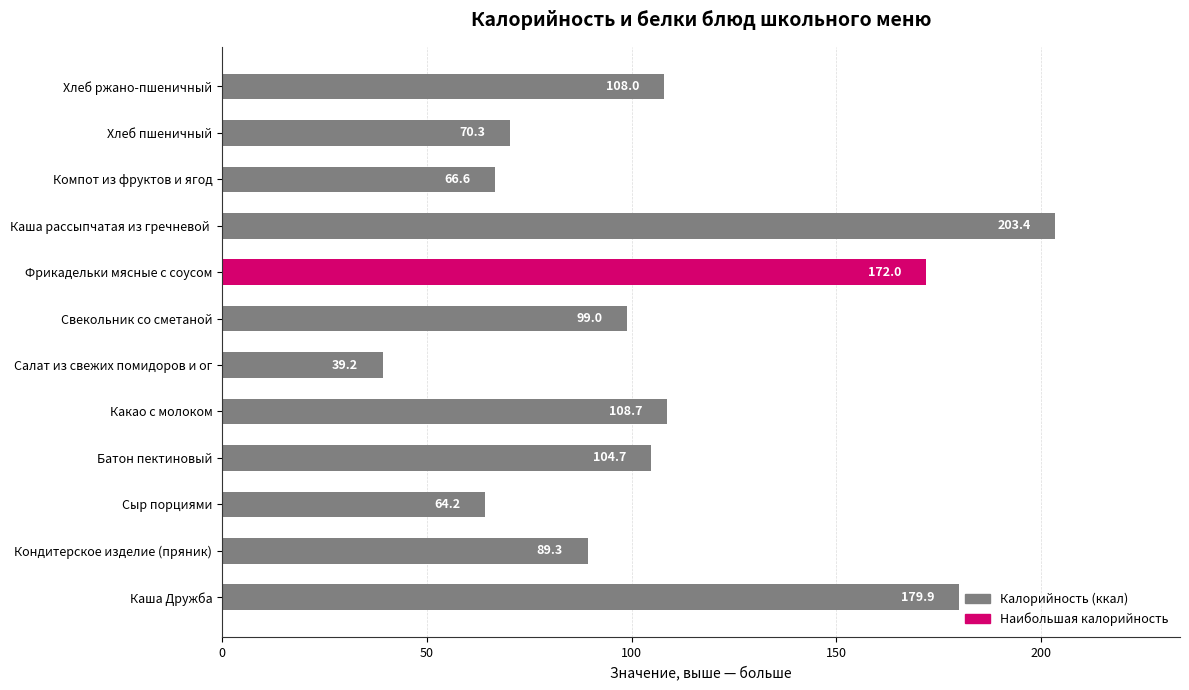

Rank the categories by value from highest to lowest.

Каша рассыпчатая из гречневой , Каша Дружба, Фрикадельки мясные с соусом, Какао с молоком, Хлеб ржано-пшеничный, Батон пектиновый, Свекольник со сметаной, Кондитерское изделие (пряник), Хлеб пшеничный, Компот из фруктов и ягод, Сыр порциями, Салат из свежих помидоров и ог